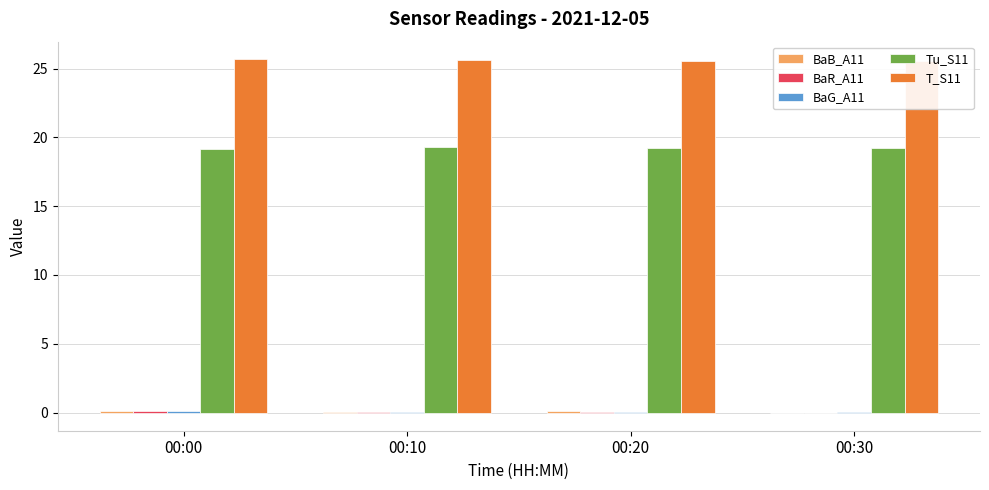

How many groups of bars are there?

4